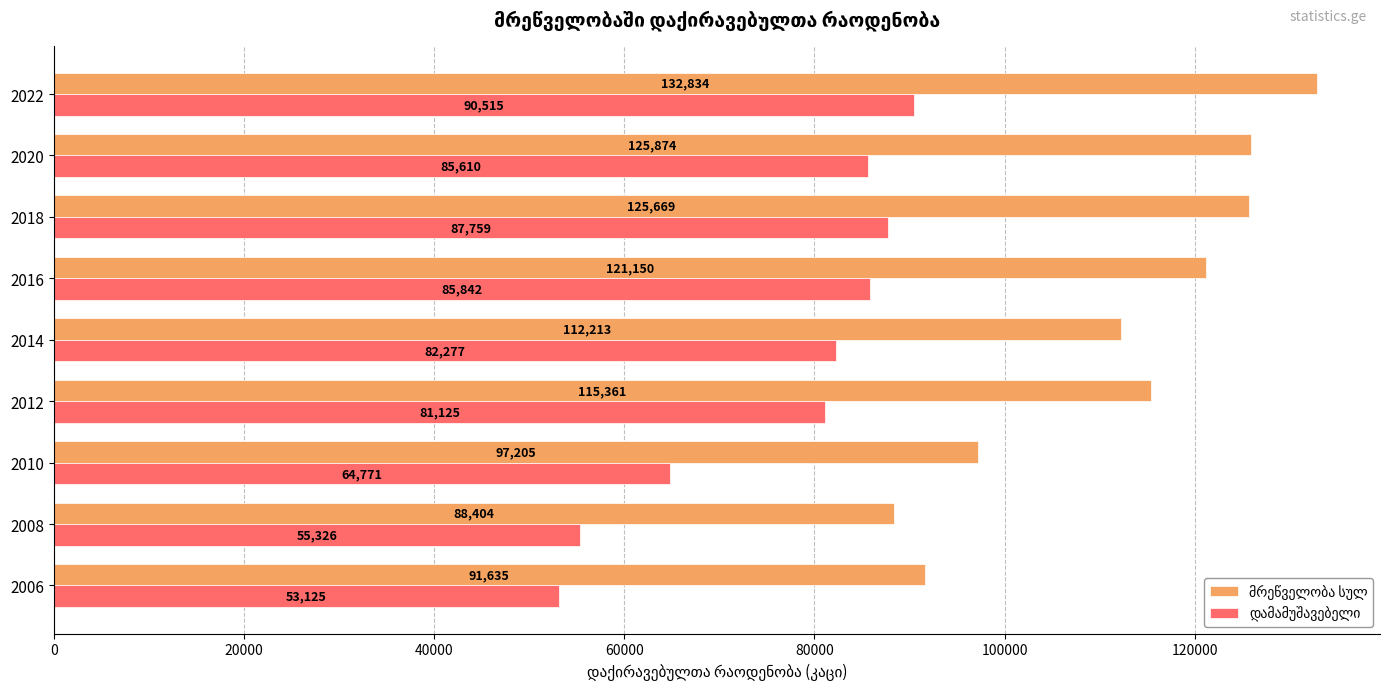

Which label corresponds to the smallest value in the chart?

2006